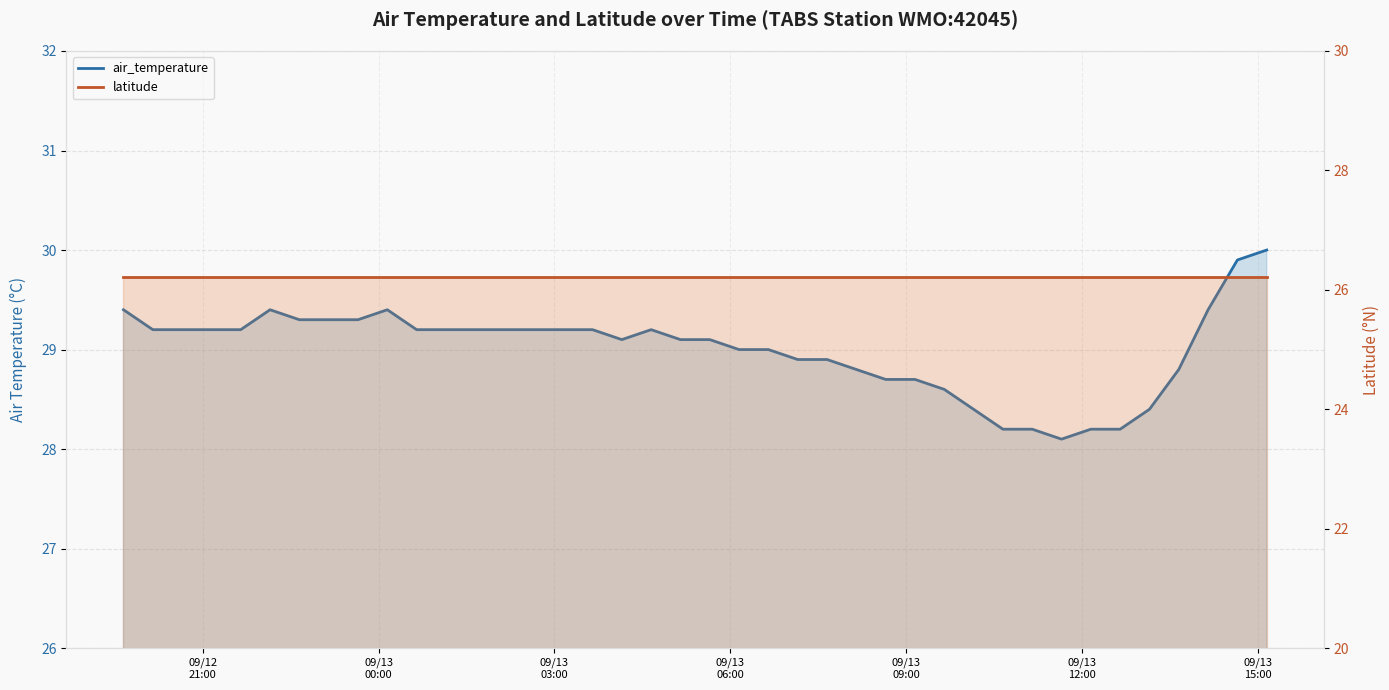

The latitude series shows 6.6 at 09/13
15:00. True or false?

False